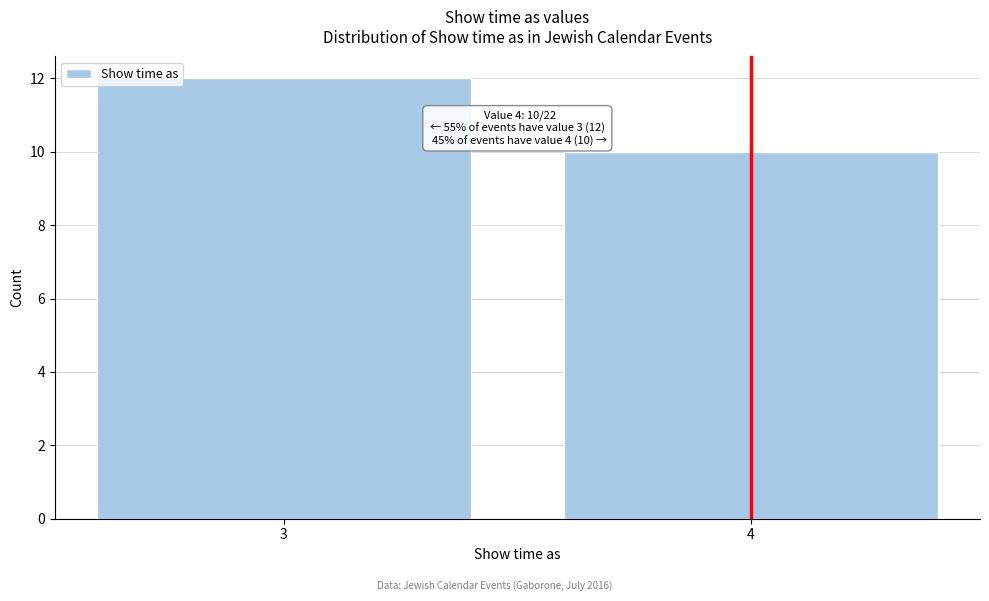

Reading left to right, extract all data points from this chart.

3=12	4=10